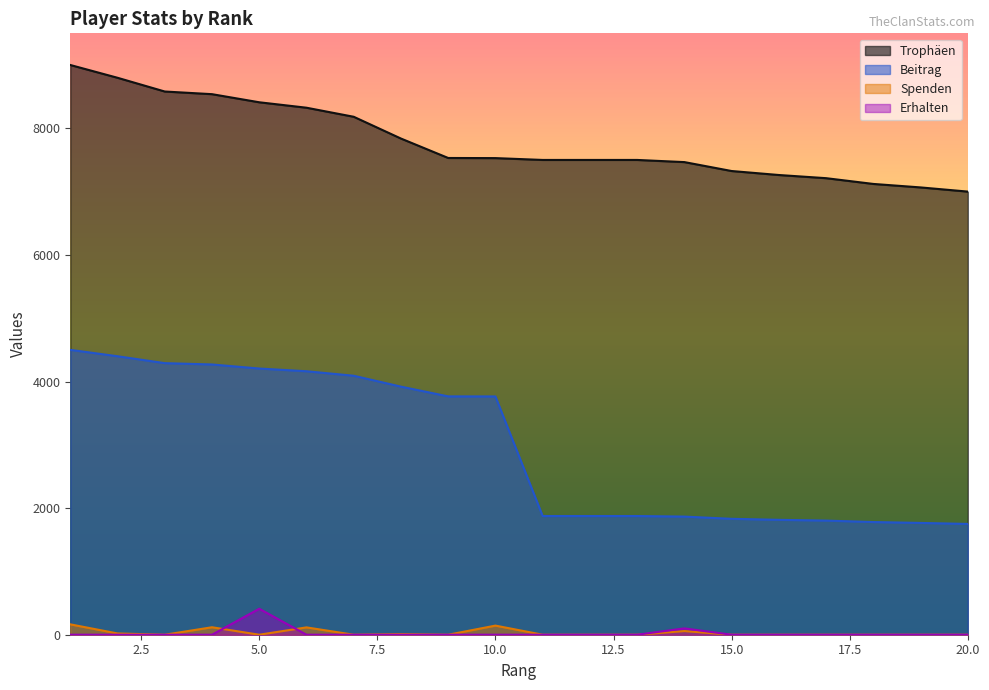

Which series has the largest total across all categories?

Trophäen